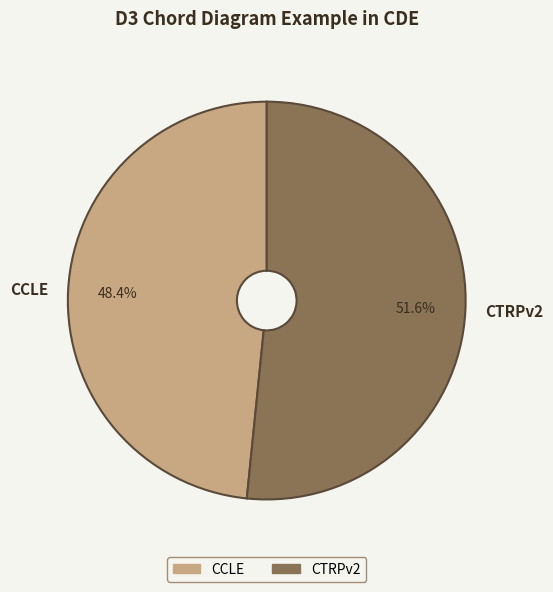

How many slices are in this pie chart?

2